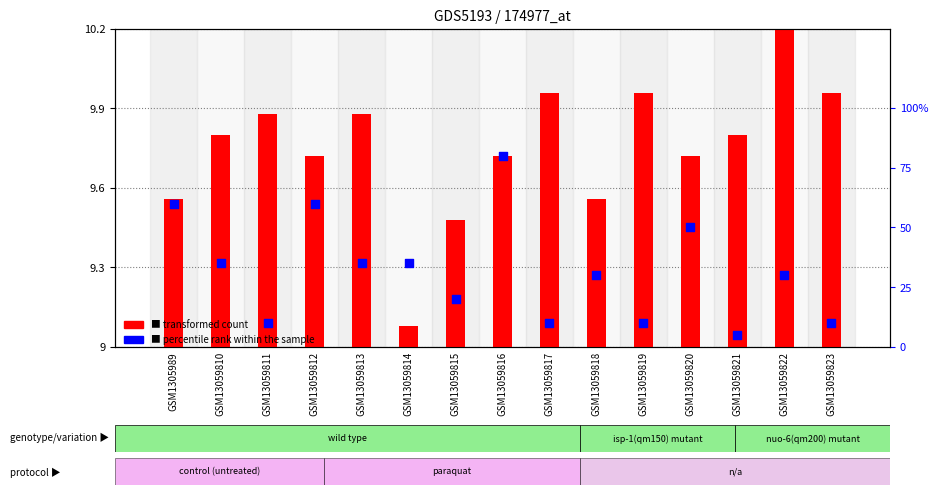

What are all the series names shown in the legend?

transformed count, percentile rank within the sample